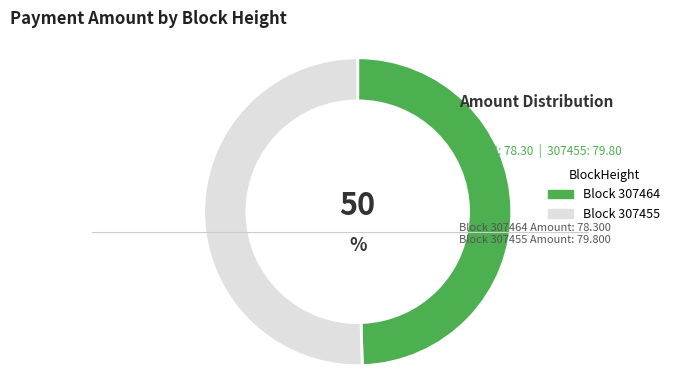

Is there any slice that represents more than half of the pie?

Yes